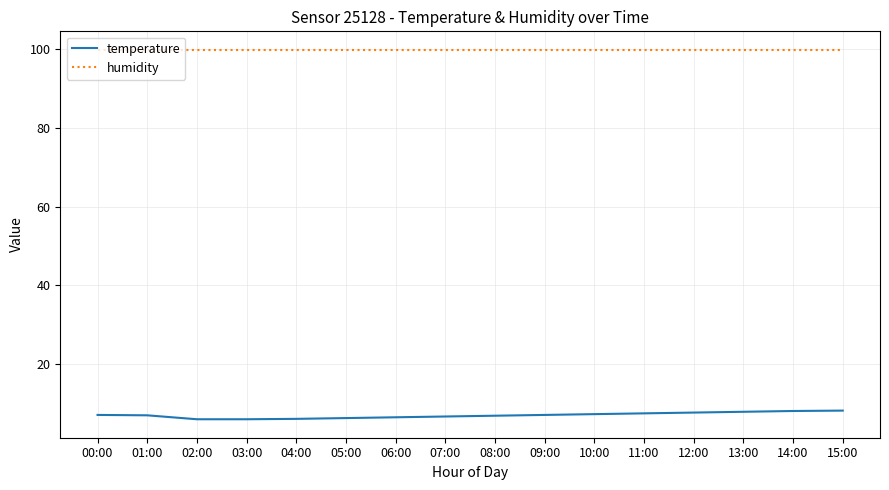

True or false: temperature and humidity cross at least once.

False